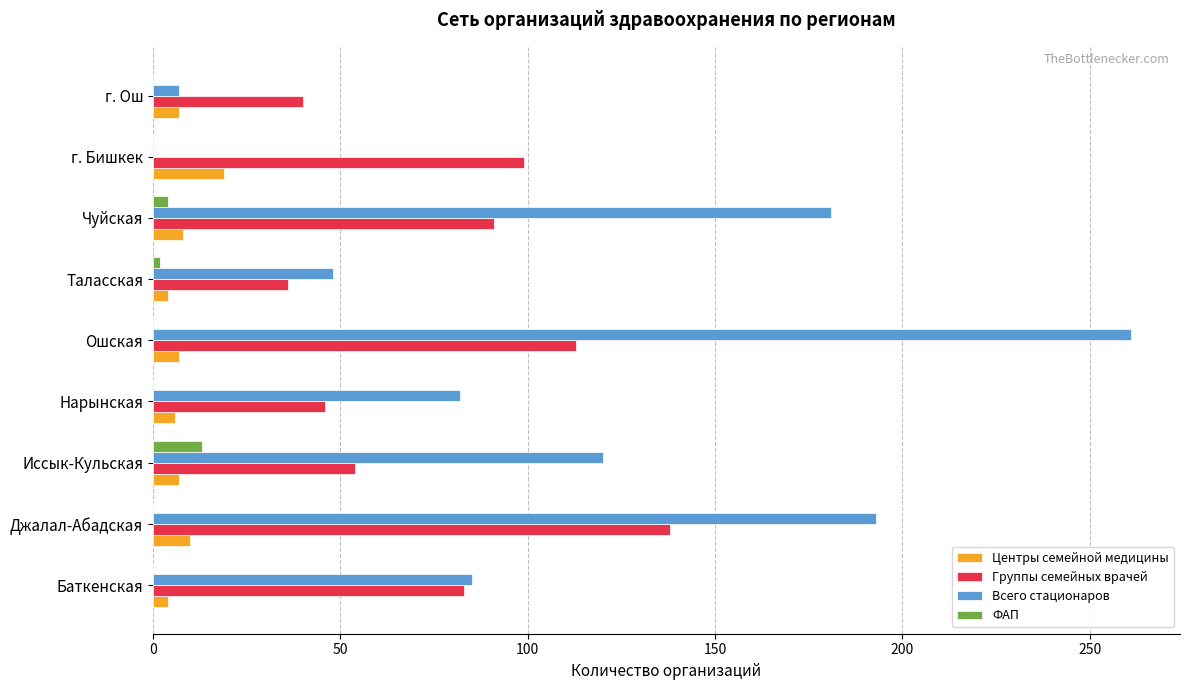

What is the maximum value for Всего стационаров?

261